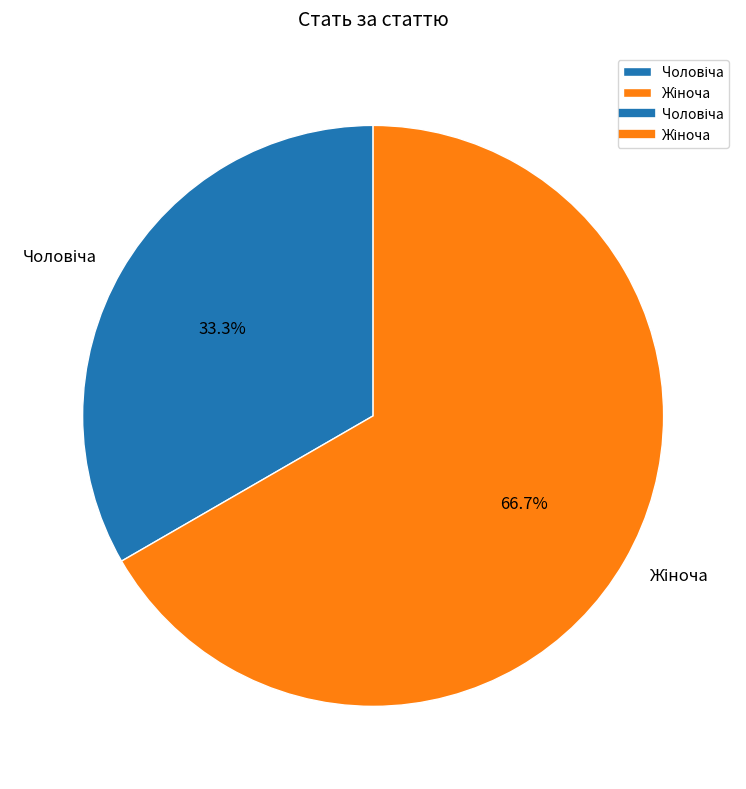

Is there any slice that represents more than half of the pie?

Yes